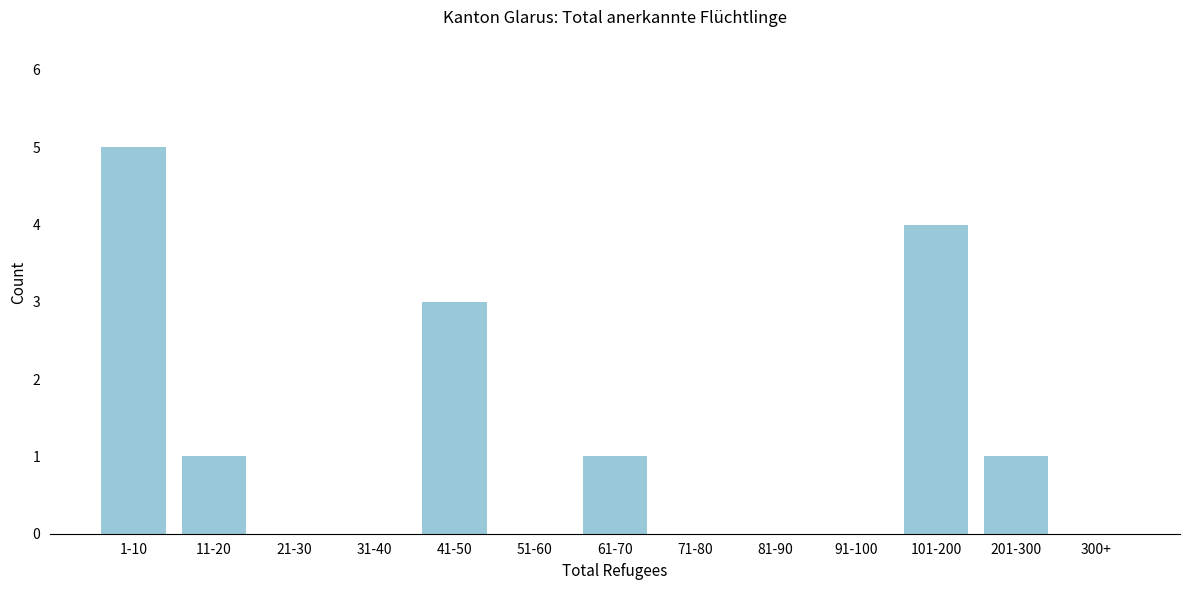

Reading right to left, extract all data points from this chart.

300+=0	201-300=1	101-200=4	91-100=0	81-90=0	71-80=0	61-70=1	51-60=0	41-50=3	31-40=0	21-30=0	11-20=1	1-10=5